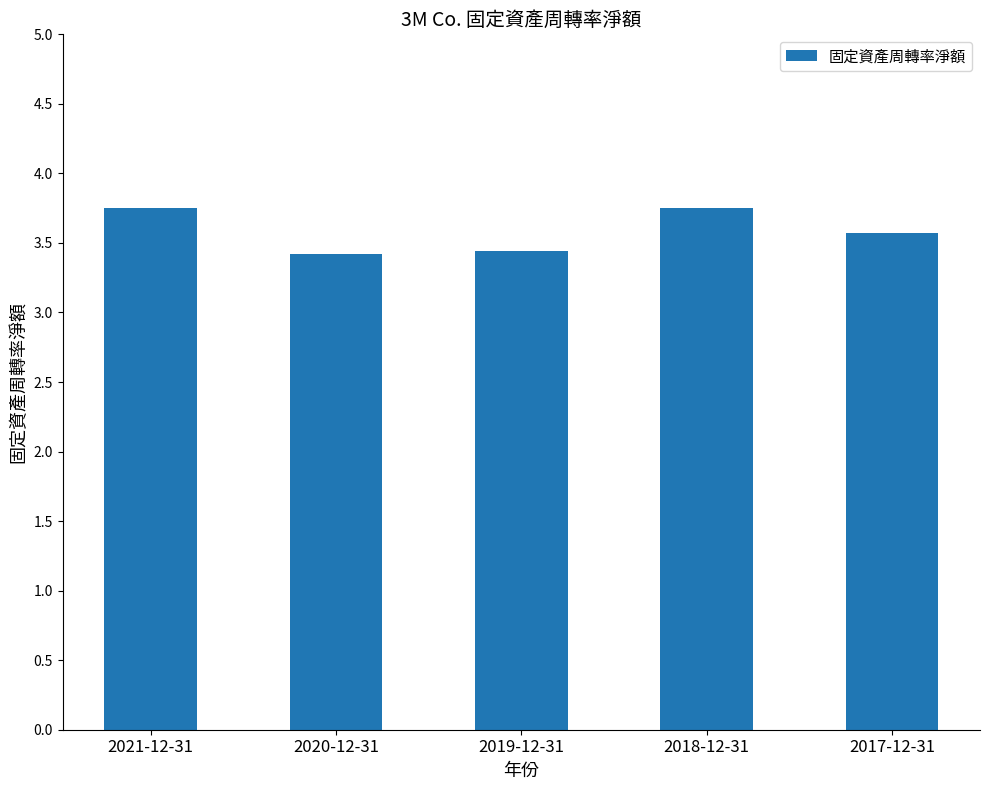

Reading left to right, what are all the values shown in this chart?

3.8	3.4	3.4	3.8	3.6